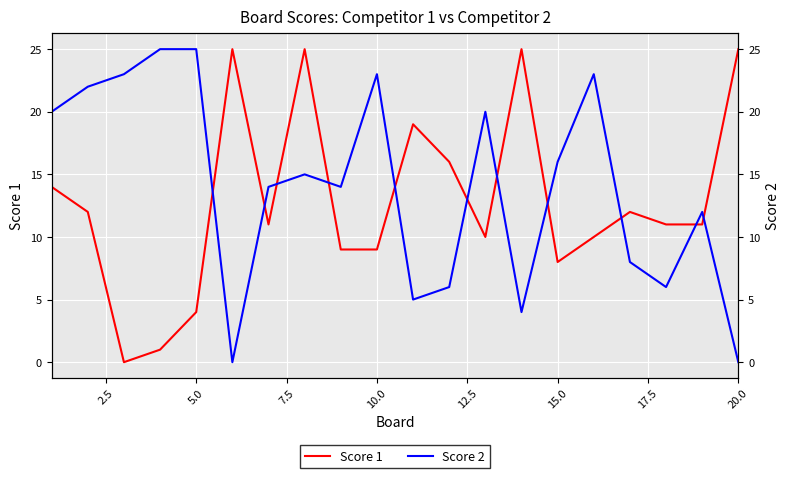

Reading left to right, what are all the values shown in this chart?

Score 1: 14	12	0	1	4	25	11	25	9	9	19	16	10	25	8	10	12	11	11	25
Score 2: 20	22	23	25	25	0	14	15	14	23	5	6	20	4	16	23	8	6	12	0